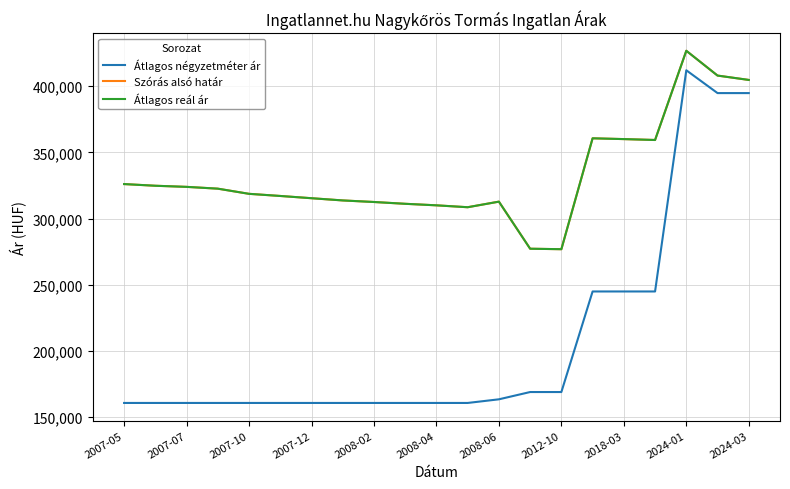

At which label does Szórás alsó határ first exceed 318715?

2007-05